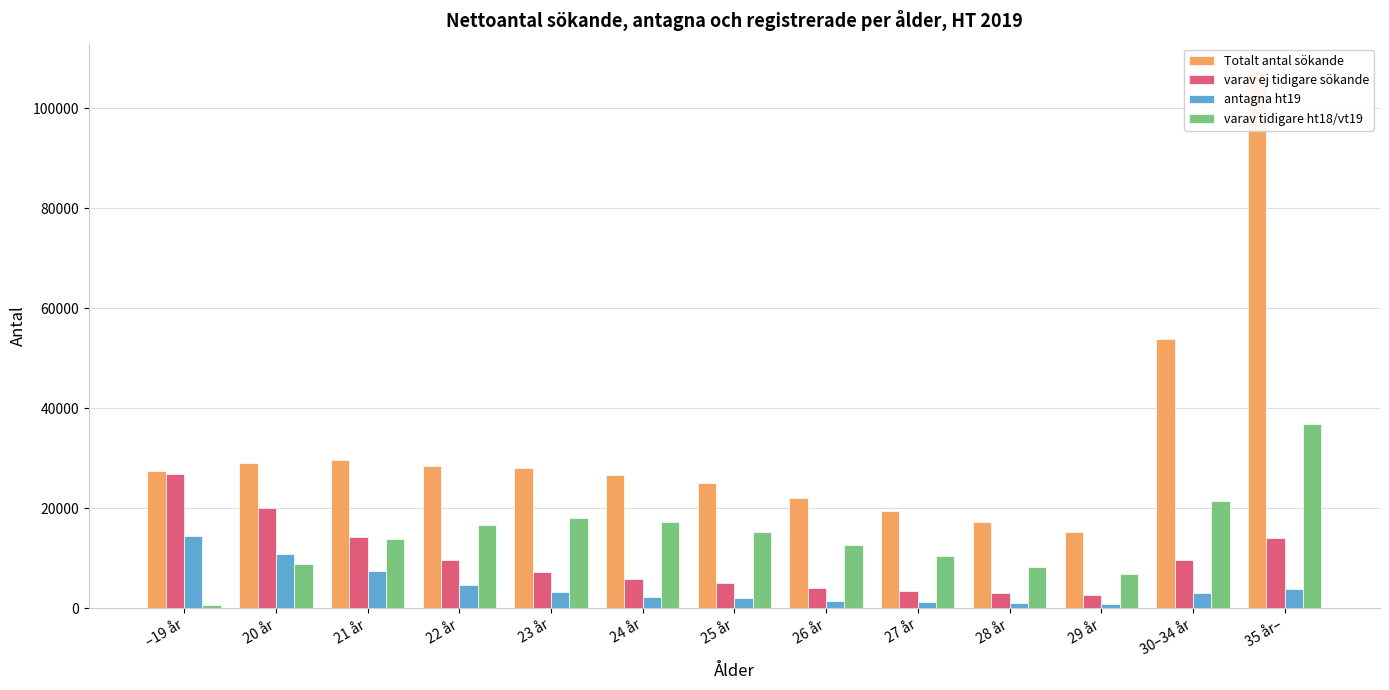

Are the bars grouped side by side (vs. stacked)?

Yes